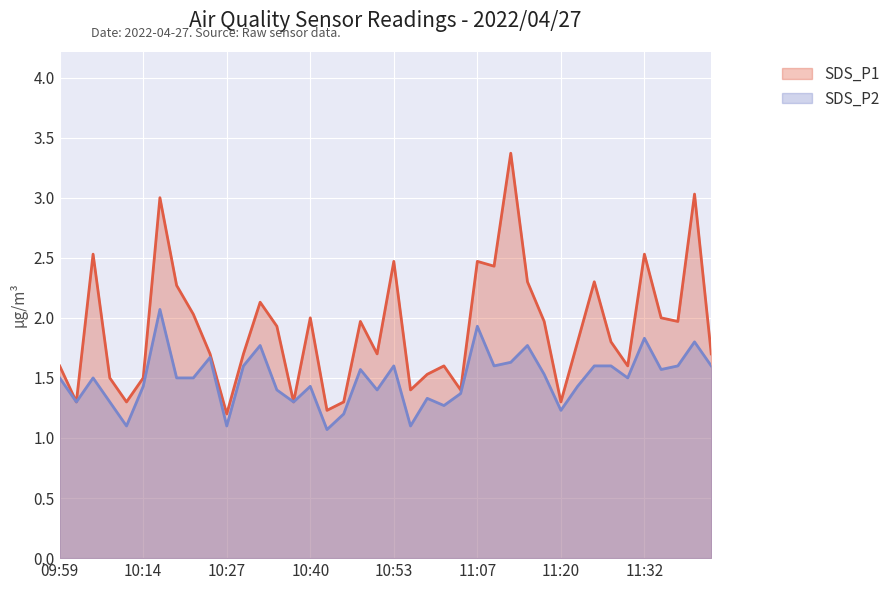

The value of SDS_P1 at 10:50 is 1.7. True or false?

True